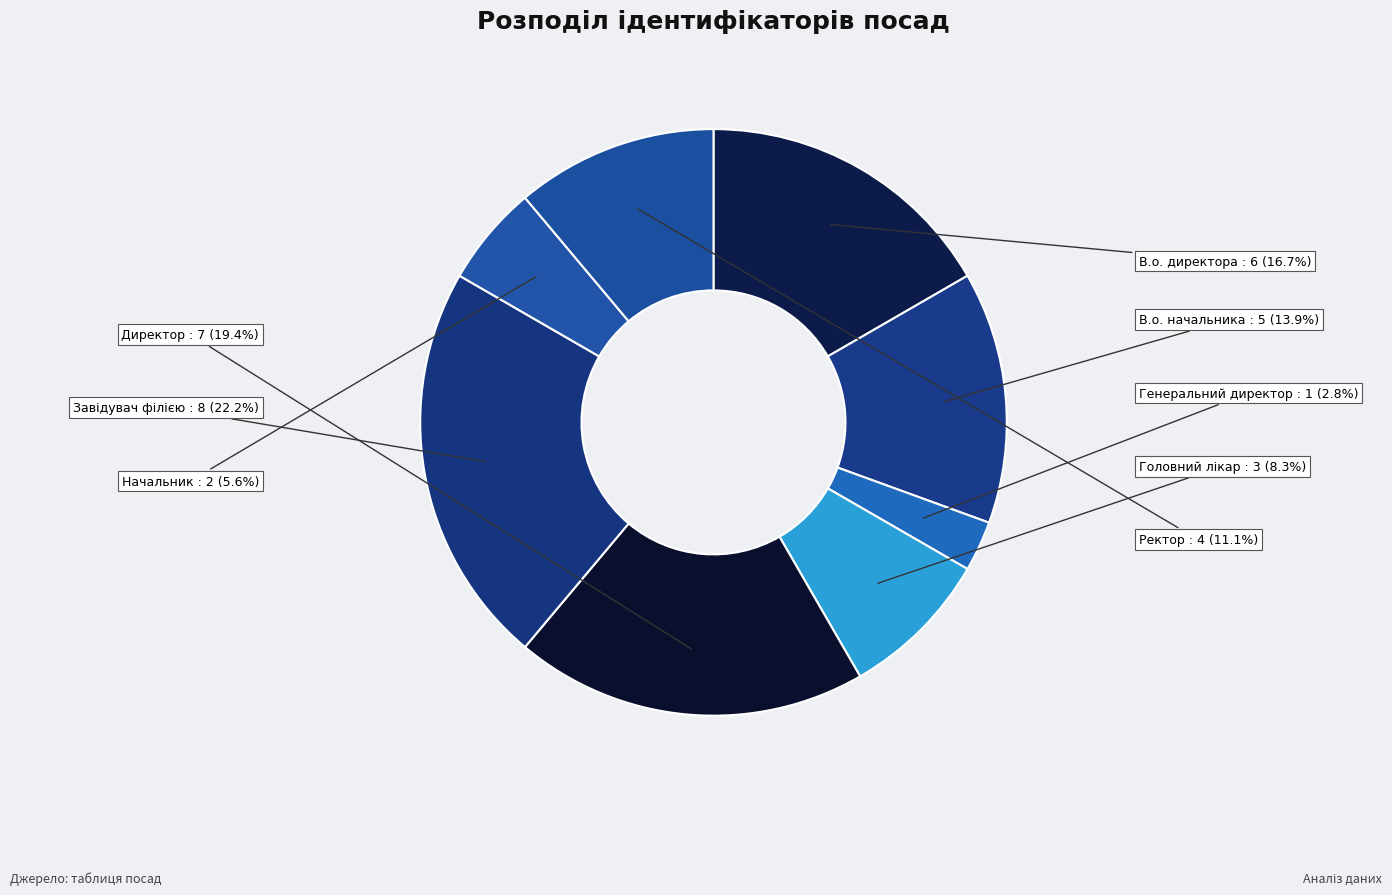

Is there any slice that represents more than half of the pie?

No